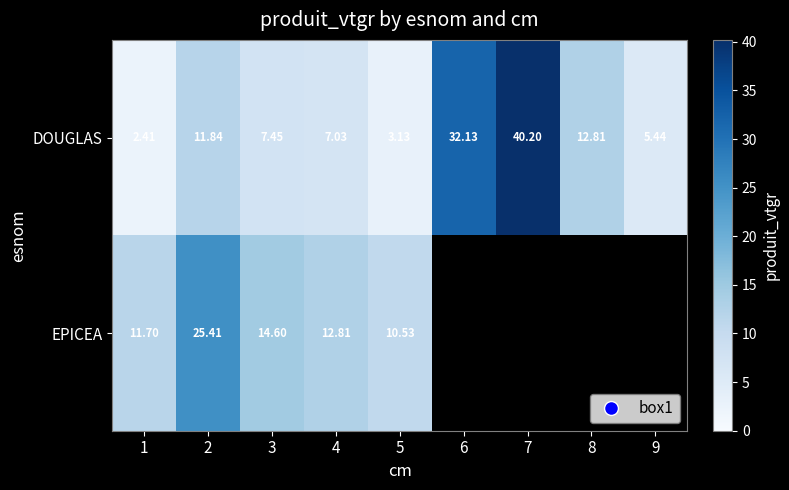

What is the difference between the maximum and minimum values in the DOUGLAS series?

37.8